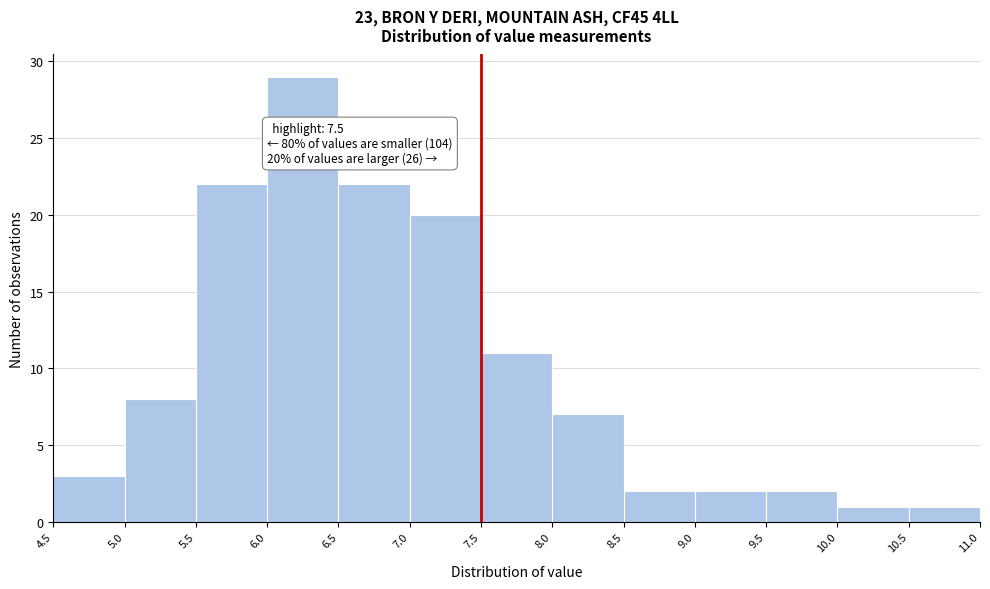

Which range on the x-axis has the tallest bar?

6.0 to 6.5